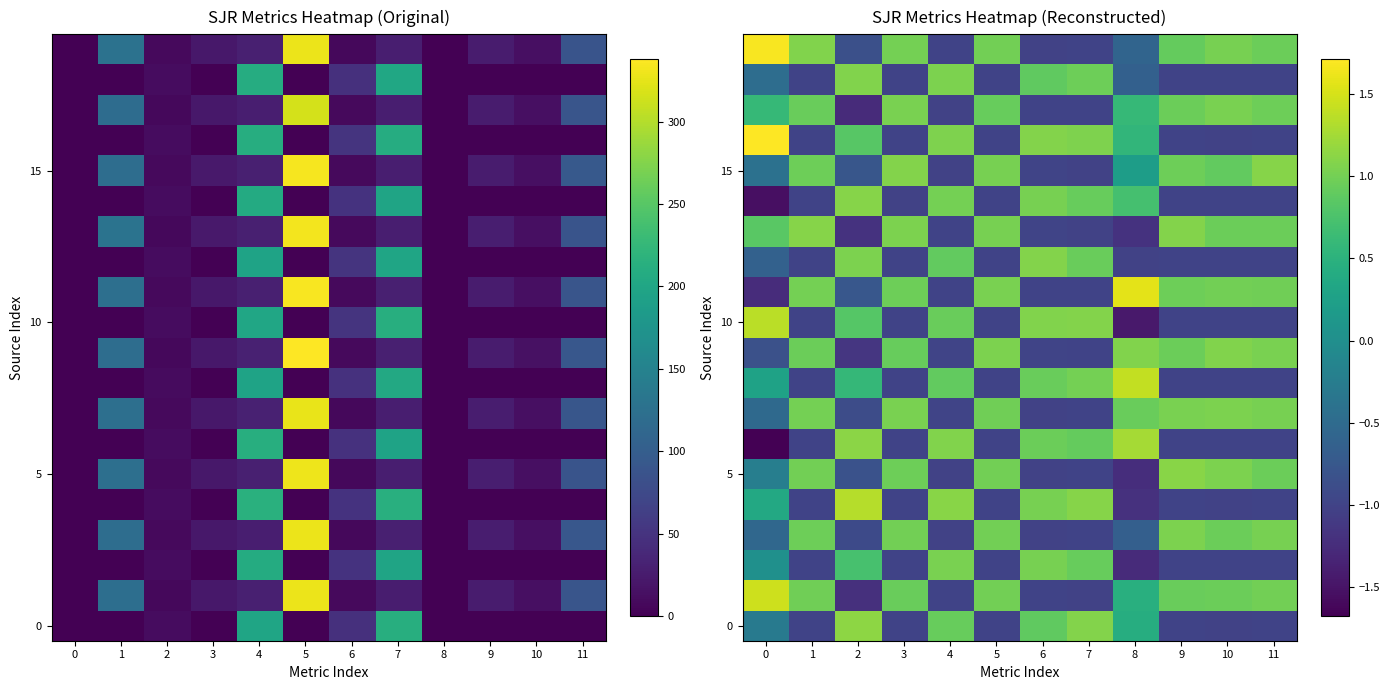

What is the smallest value displayed?

-1.7